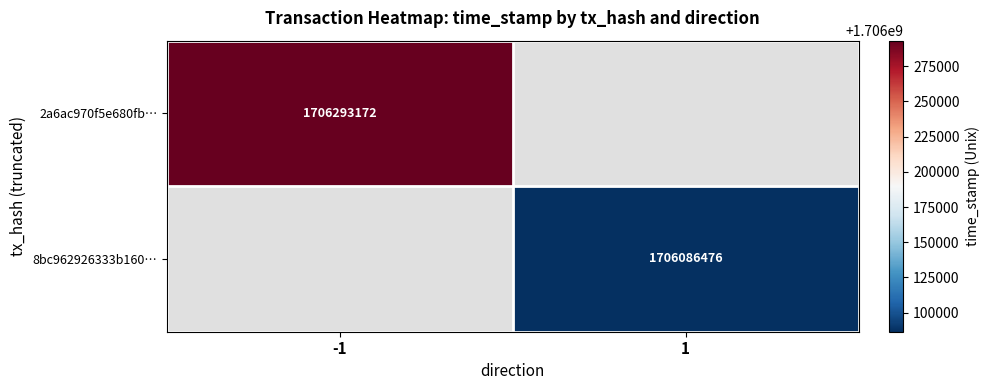

How many series are shown in this chart?

2